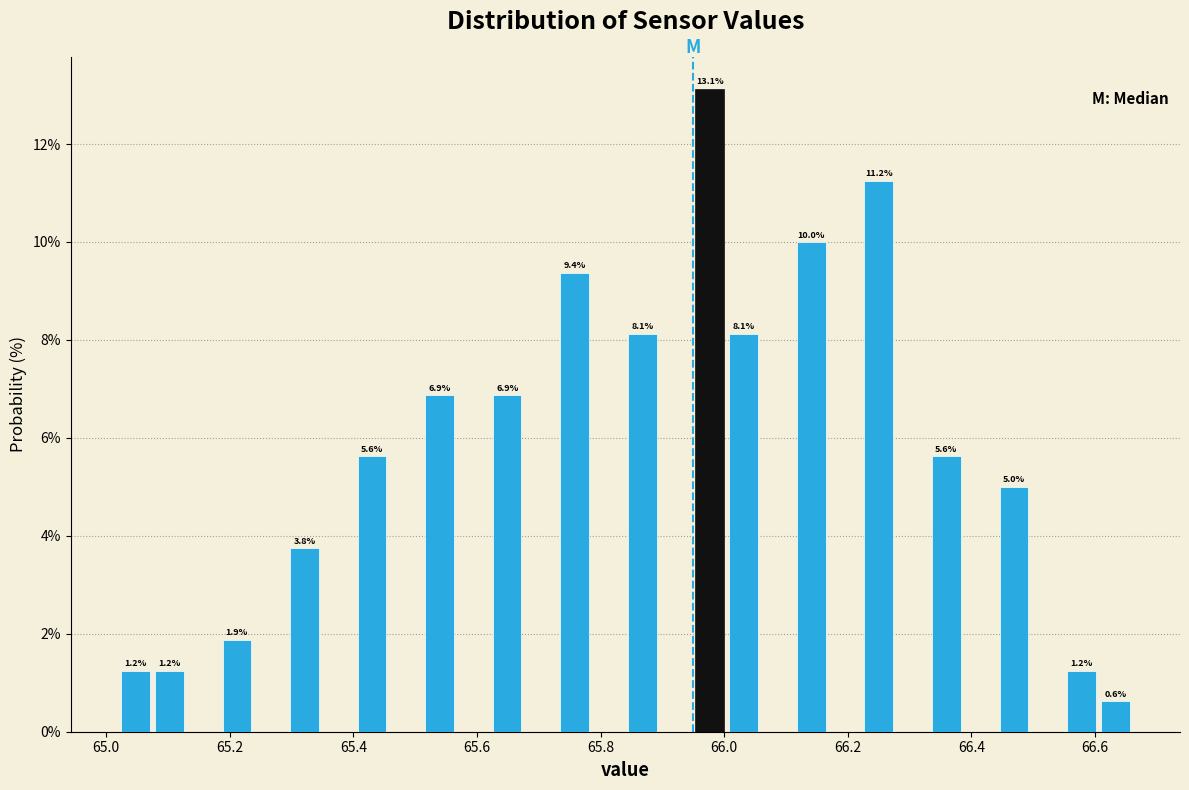

Read against the x-axis, roughly where is the centre of the tallest bar?

65.98